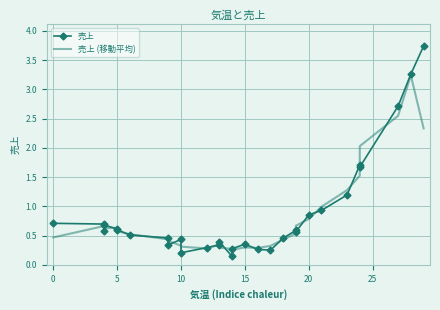

List the series in order of their overall mean, highest first.

売上, 売上 (移動平均)